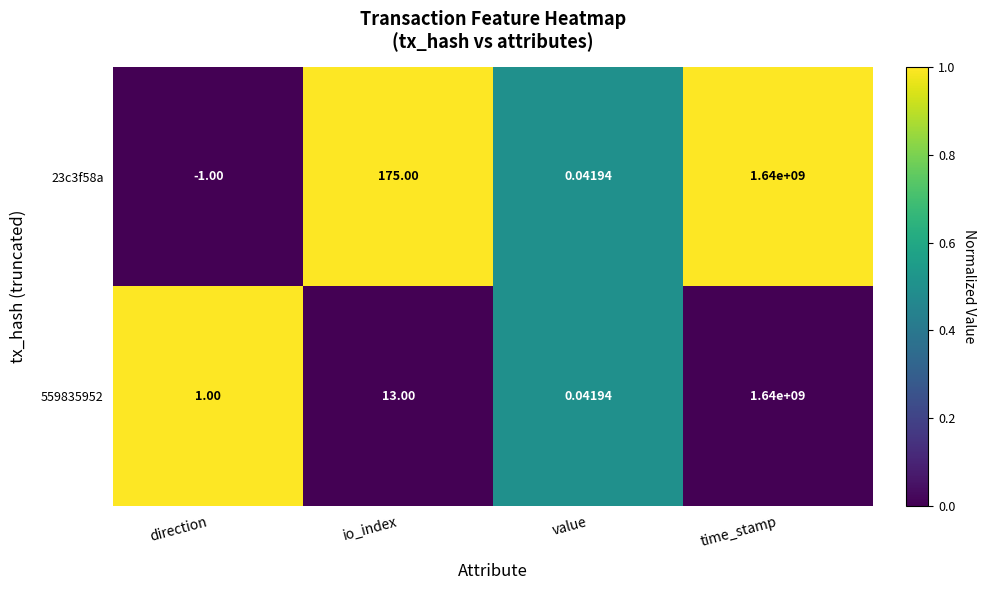

List the labels in order of 23c3f58a value, smallest first.

direction, value, io_index, time_stamp